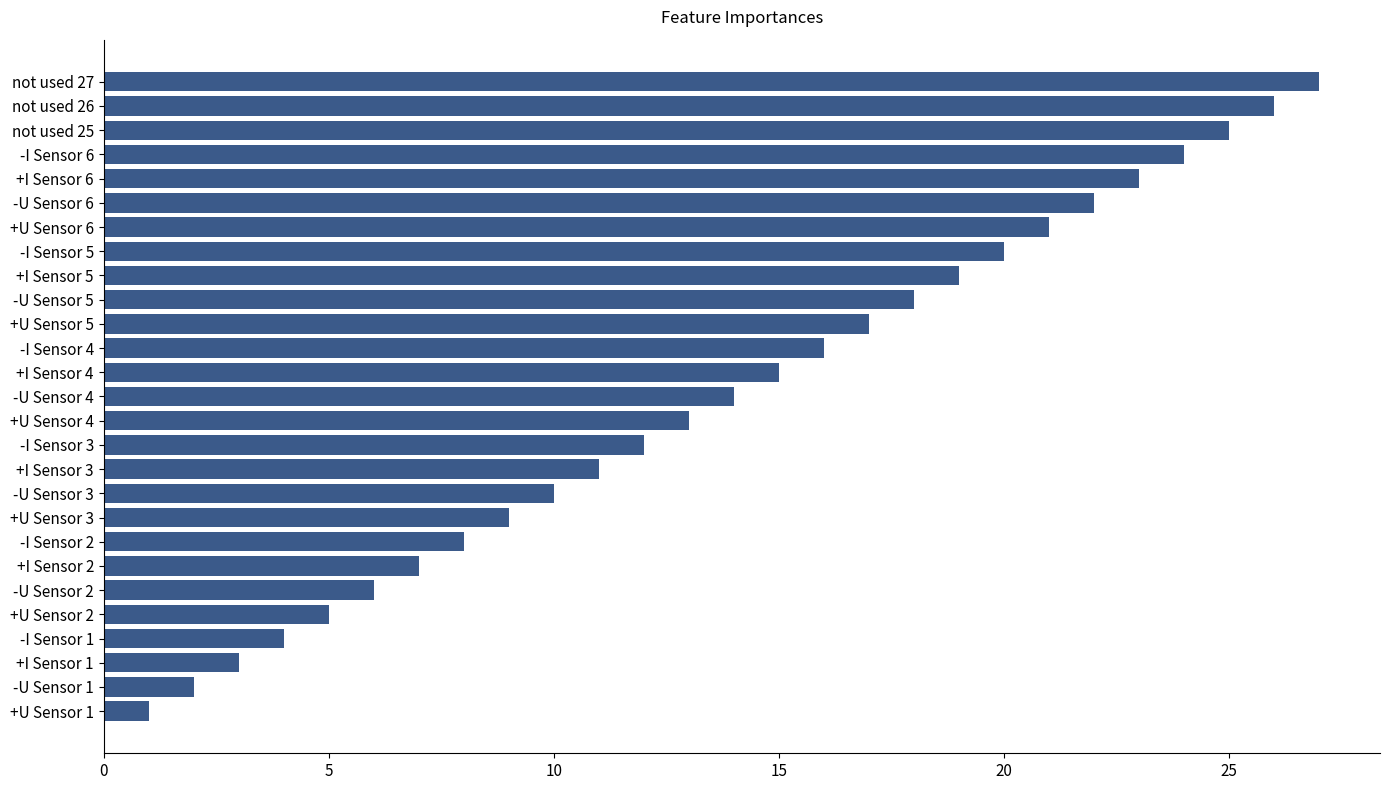

What is the label of the 26th bar from the bottom?

not used 26